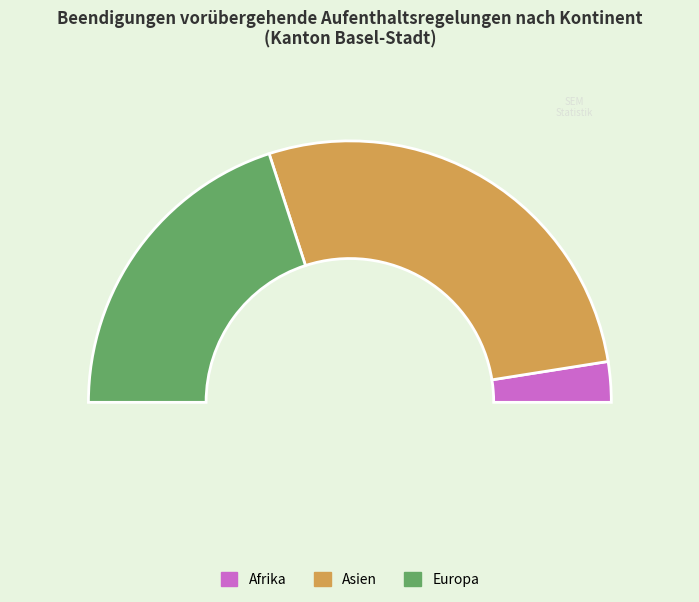

Does Asien represent more than half of the total?

Yes